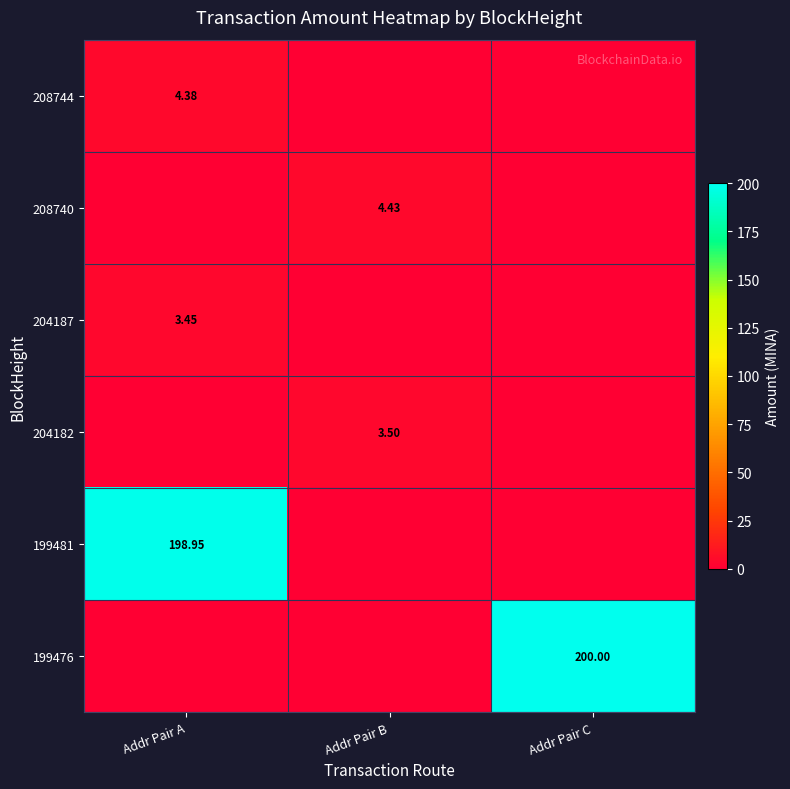

The value of 208744 at Addr Pair A is 4.4. True or false?

True